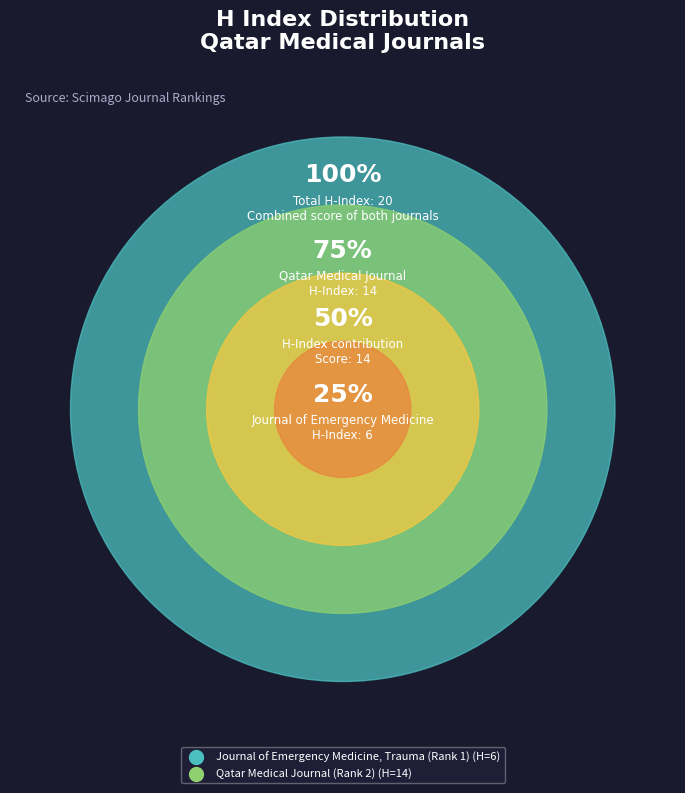

Which slice represents more than half of the pie?

Qatar Medical Journal (Rank 2)